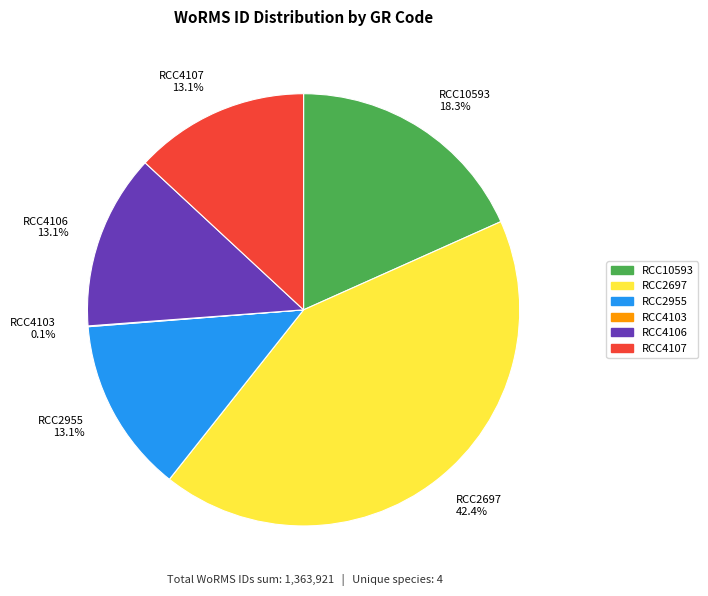

Is RCC4106 13.1% the majority of the pie?

No